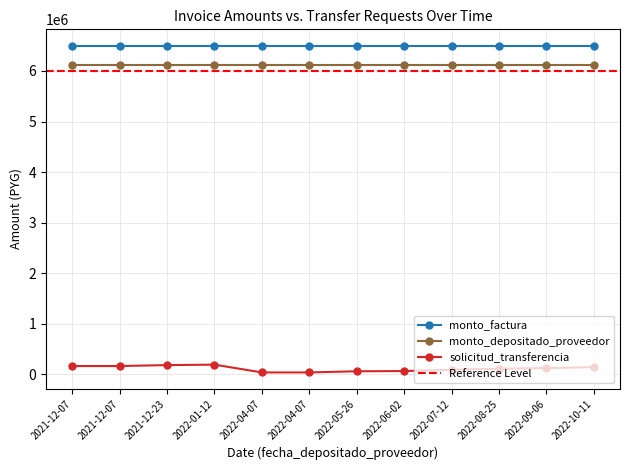

List the labels in order of monto_depositado_proveedor value, smallest first.

2022-10-11, 2022-09-06, 2022-08-25, 2022-07-12, 2022-06-02, 2022-05-26, 2022-04-07, 2022-04-07, 2022-01-12, 2021-12-23, 2021-12-07, 2021-12-07